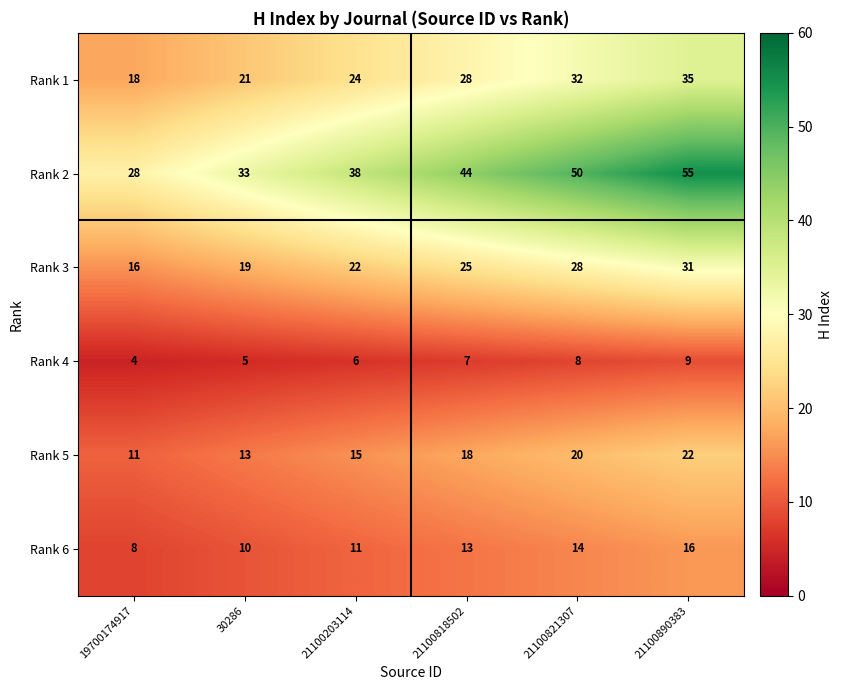

True or false: Rank 4 has a value of 7 at 21100818502.

True